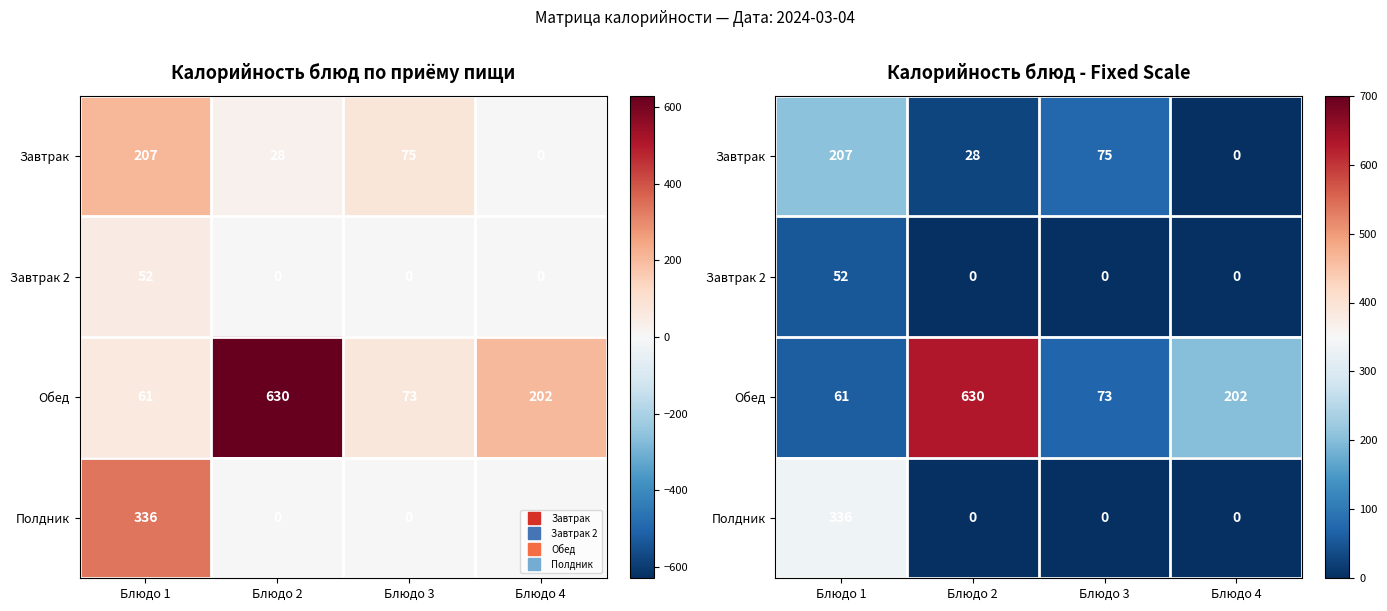

How many data points in Завтрак are less than 75?

2